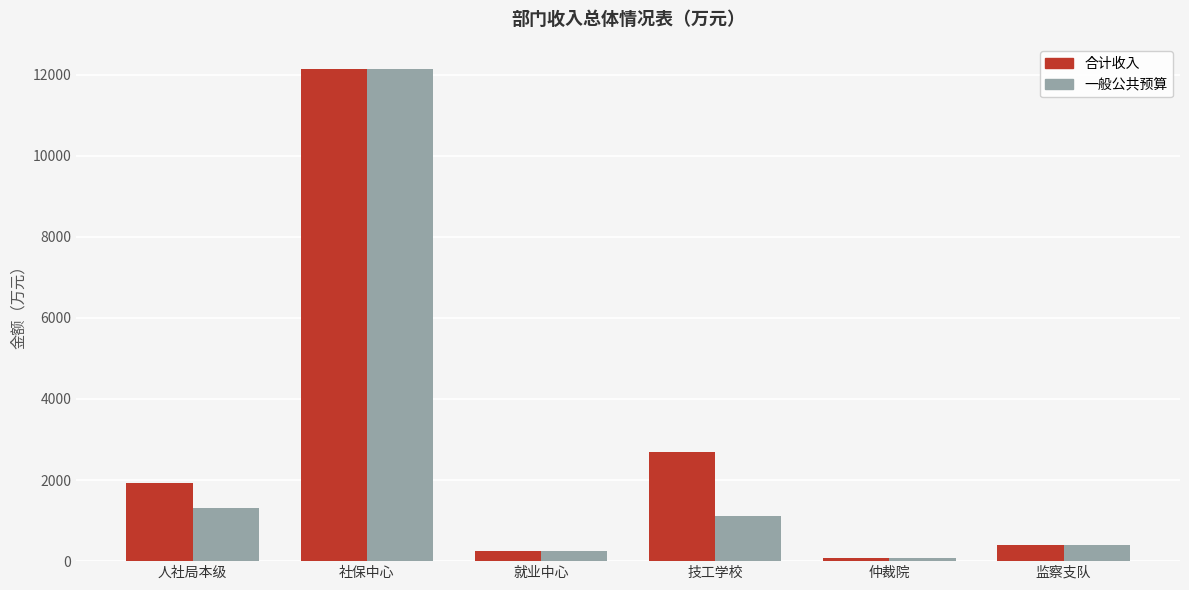

Reading left to right, what are all the values shown in this chart?

合计收入: 人社局本级=1923.2	社保中心=12134.8	就业中心=248.5	技工学校=2702.4	仲裁院=83.2	监察支队=391.1
一般公共预算: 人社局本级=1318.0	社保中心=12134.8	就业中心=242.7	技工学校=1113.8	仲裁院=83.2	监察支队=391.1